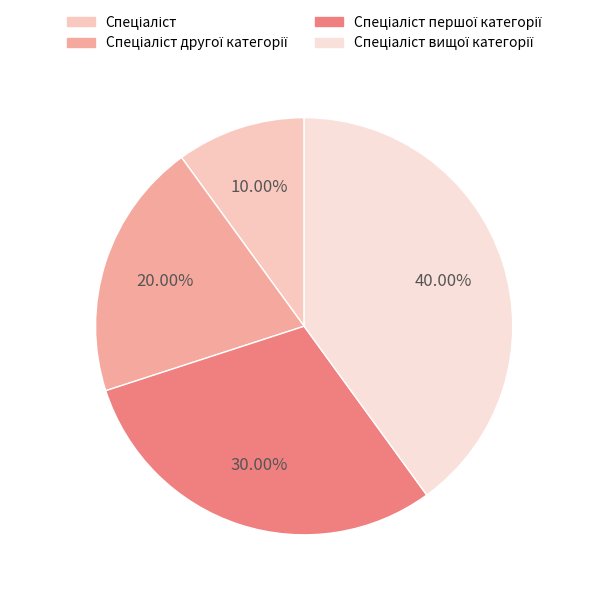

What percentage is the Спеціаліст вищої категорії slice, to the nearest percent?

40%